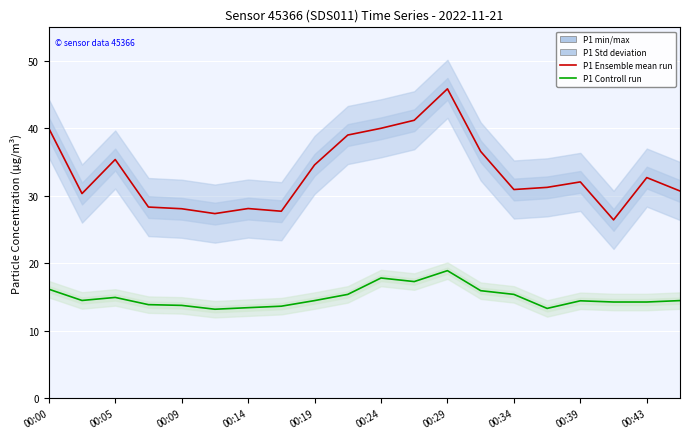

Reading right to left, transcribe all the data shown in this chart.

P1 Ensemble mean run: 30.7	32.7	26.4	32.1	31.3	30.9	36.6	45.9	41.2	40.0	39.0	34.6	27.7	28.1	27.4	28.1	28.4	35.4	30.4	40.0
P2 Controll run: 14.5	14.3	14.3	14.4	13.3	15.4	15.9	18.9	17.3	17.8	15.4	14.5	13.7	13.4	13.2	13.8	13.9	14.9	14.5	16.2